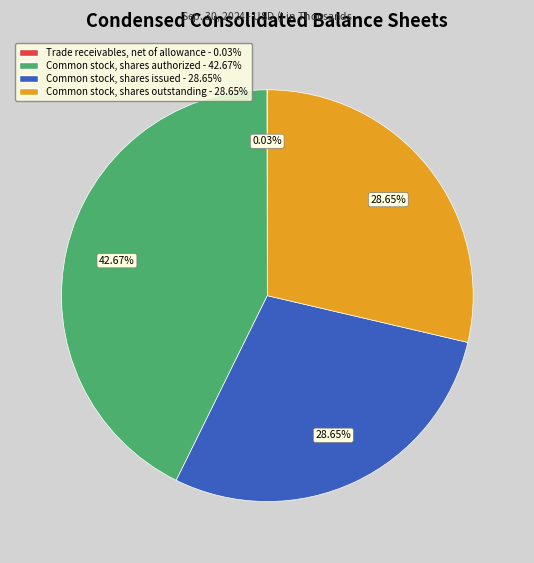

Do Common stock, shares authorized and Common stock, shares outstanding together represent more than half of the pie?

Yes